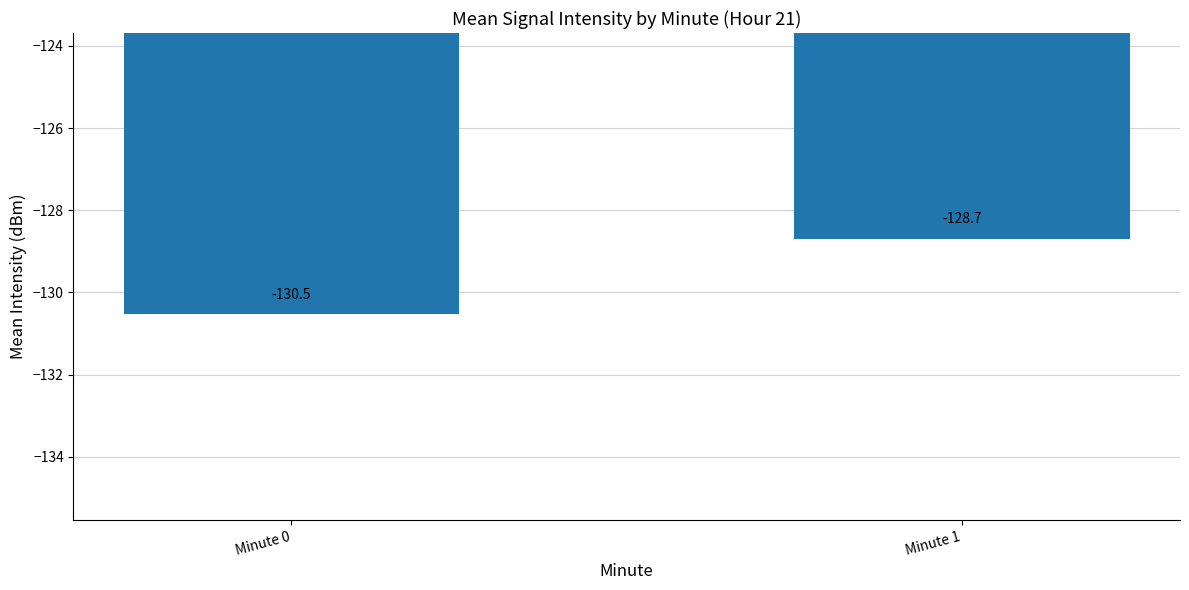

Rank the categories by value from lowest to highest.

Minute 0, Minute 1